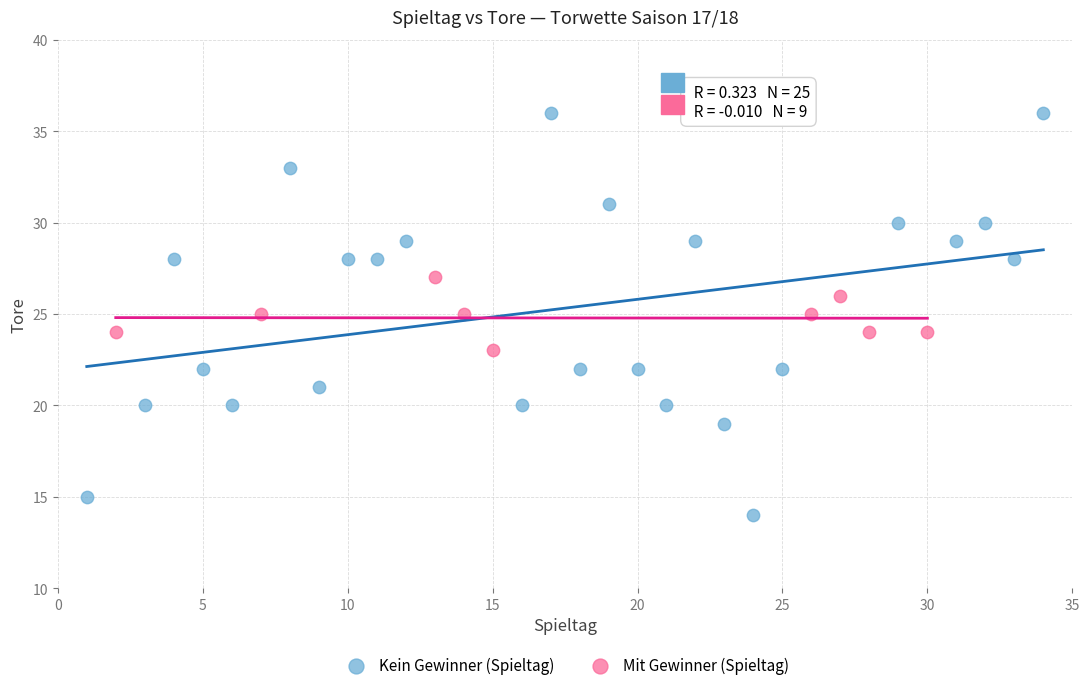

Which series contains the lowest Y value?

Kein Gewinner (Spieltag)